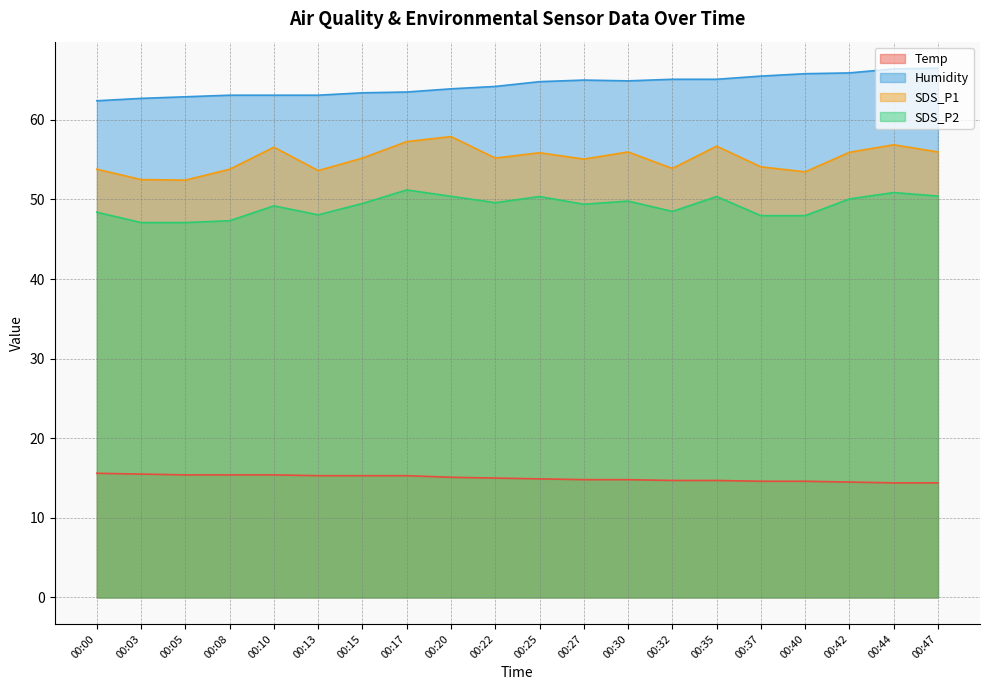

How many series are shown in this chart?

4